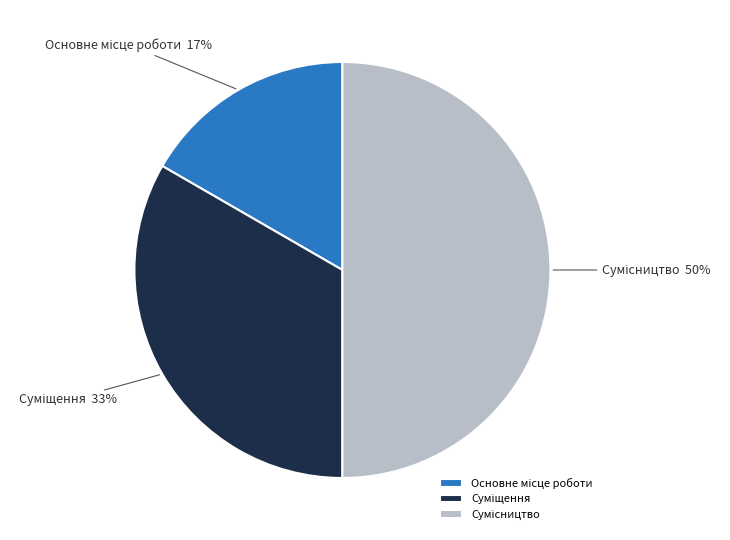

How many segments does this pie chart have?

3